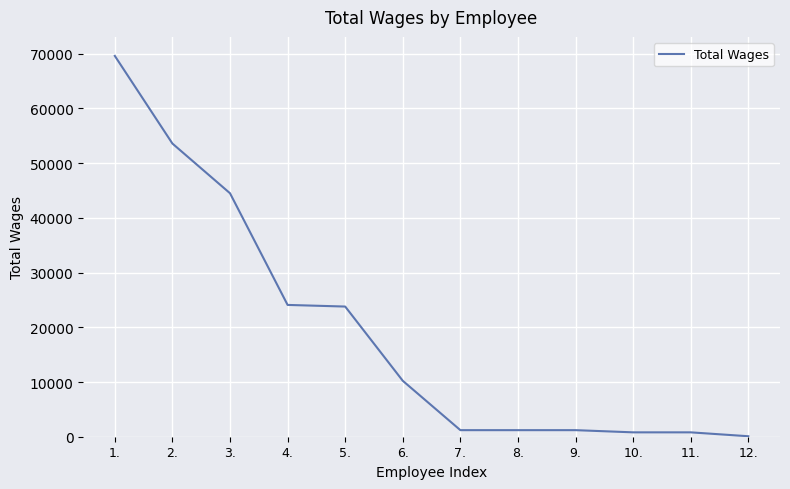

Approximately how many times larger is the value at 3. compared to 1.?

0.6